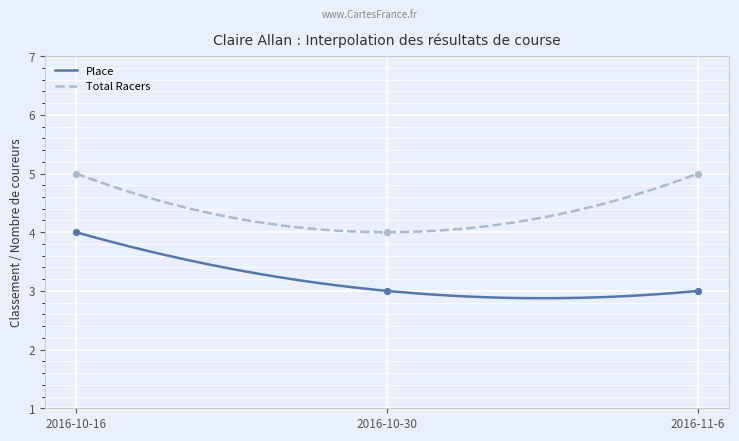

What are all the series names shown in the legend?

Place, Total Racers